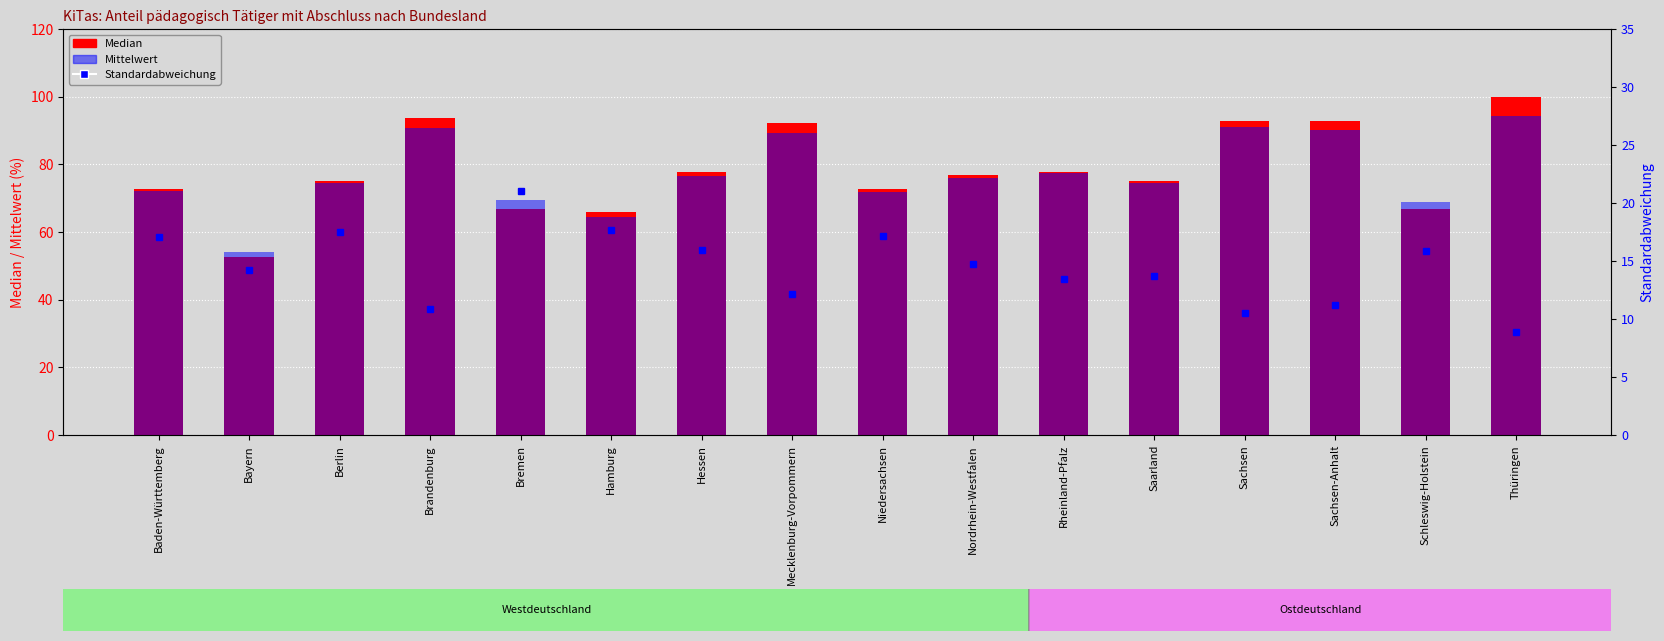

Between Hessen and Niedersachsen, which is larger?

Hessen